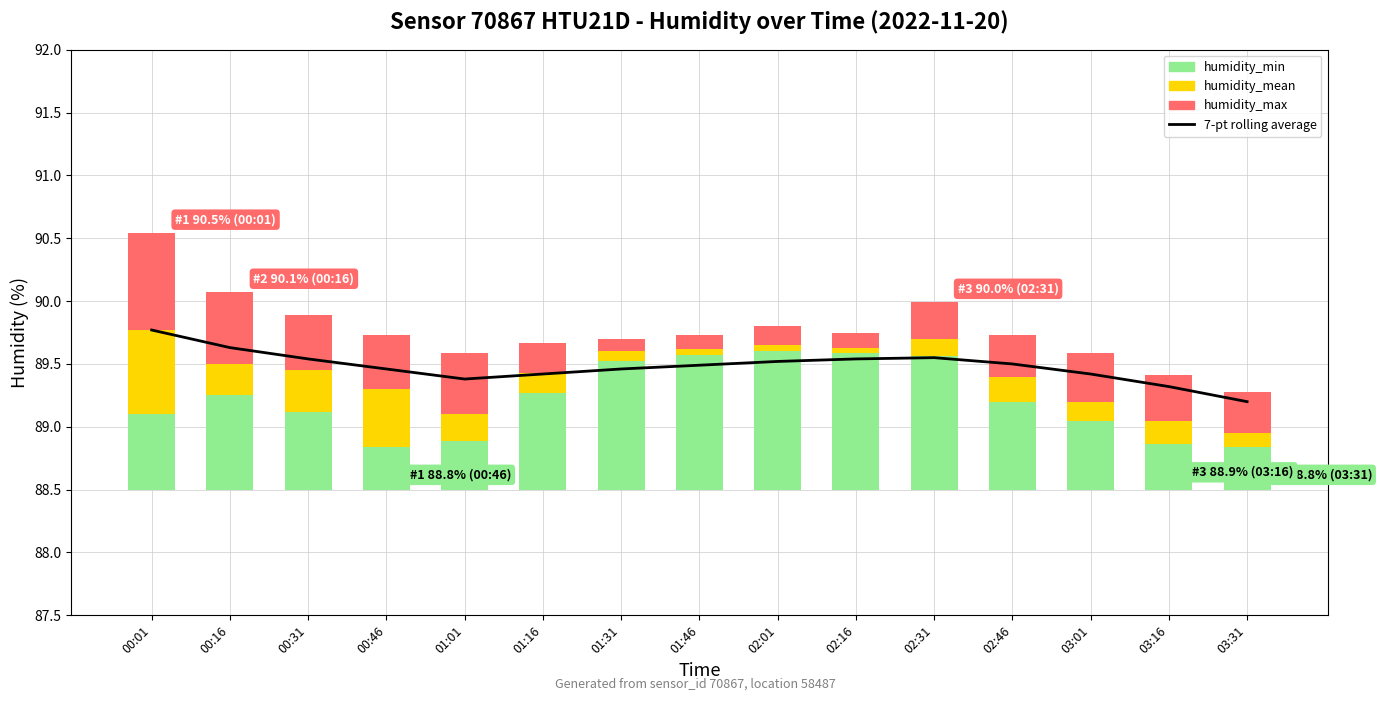

How many series are shown in this chart?

4